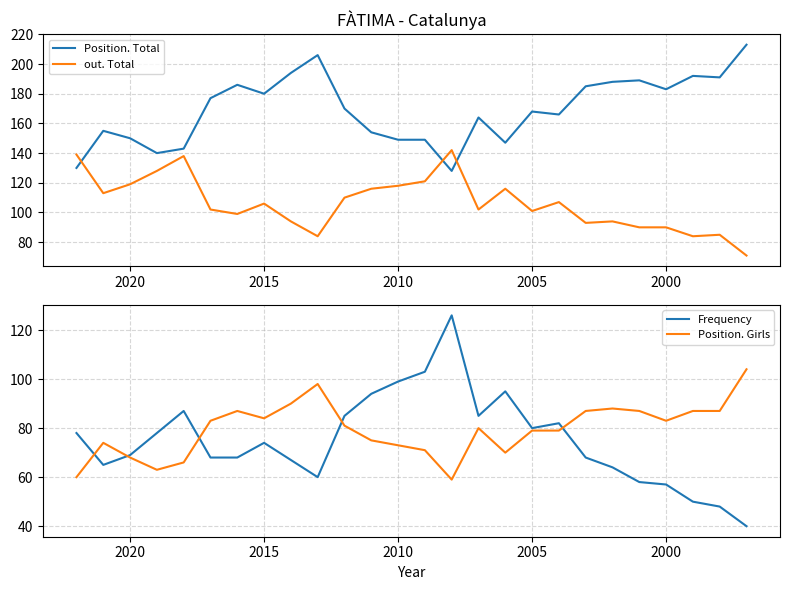

List the series in order of their peak value, highest first.

Position. Total, out. Total, Frequency, Position. Girls